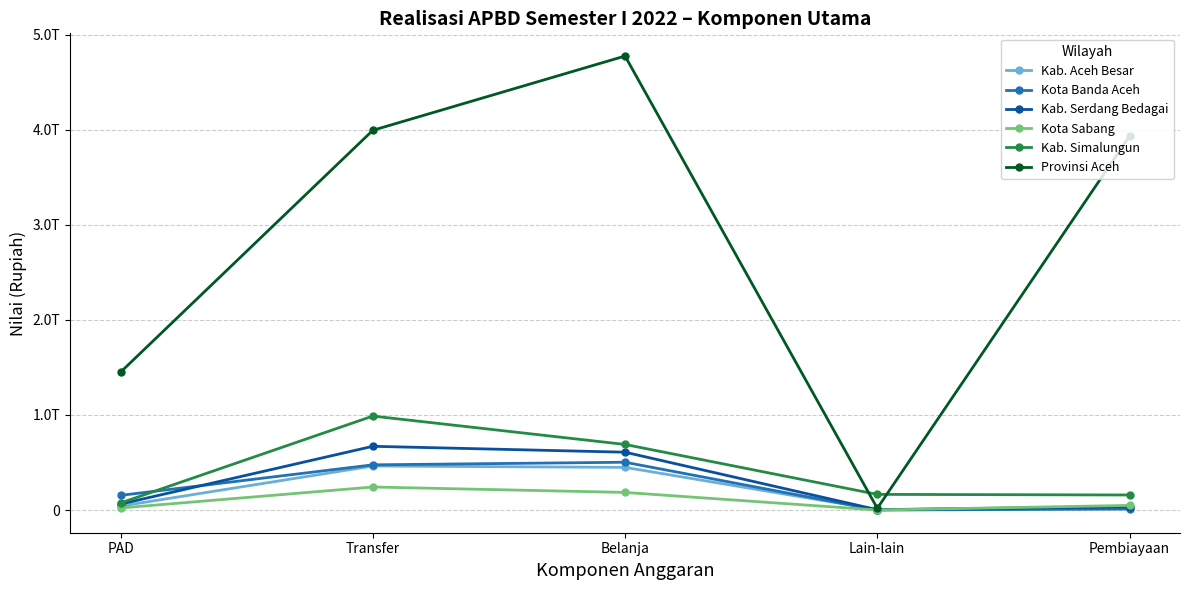

The value of Kab. Aceh Besar at Pembiayaan is 36103024334. True or false?

True